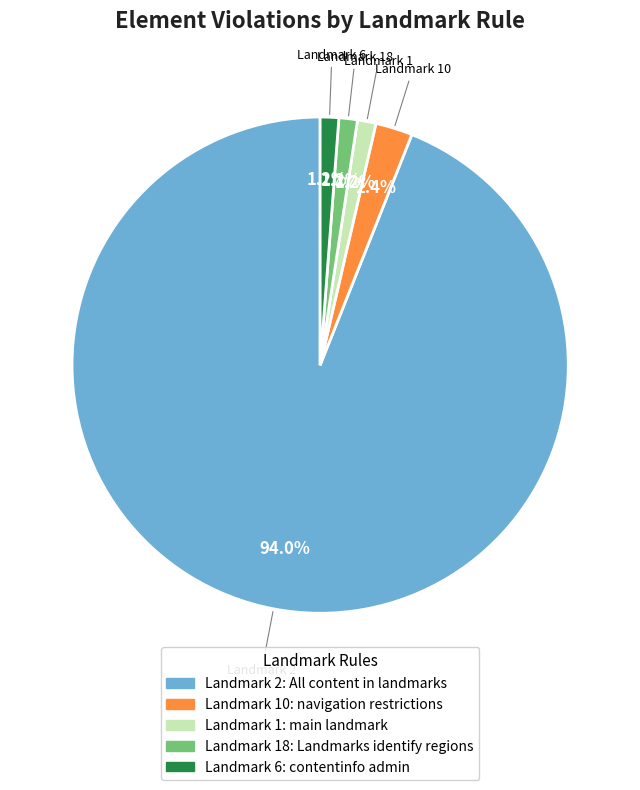

Does any single category account for the majority?

Yes